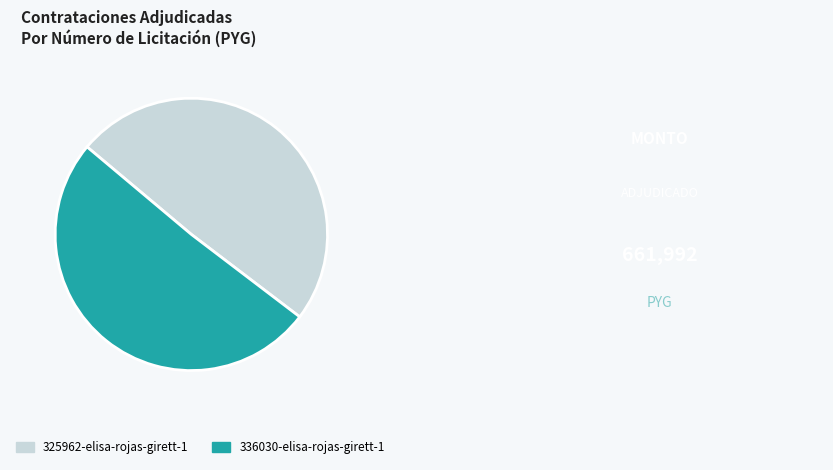

What is the smallest slice in the pie chart?

325962-elisa-rojas-girett-1